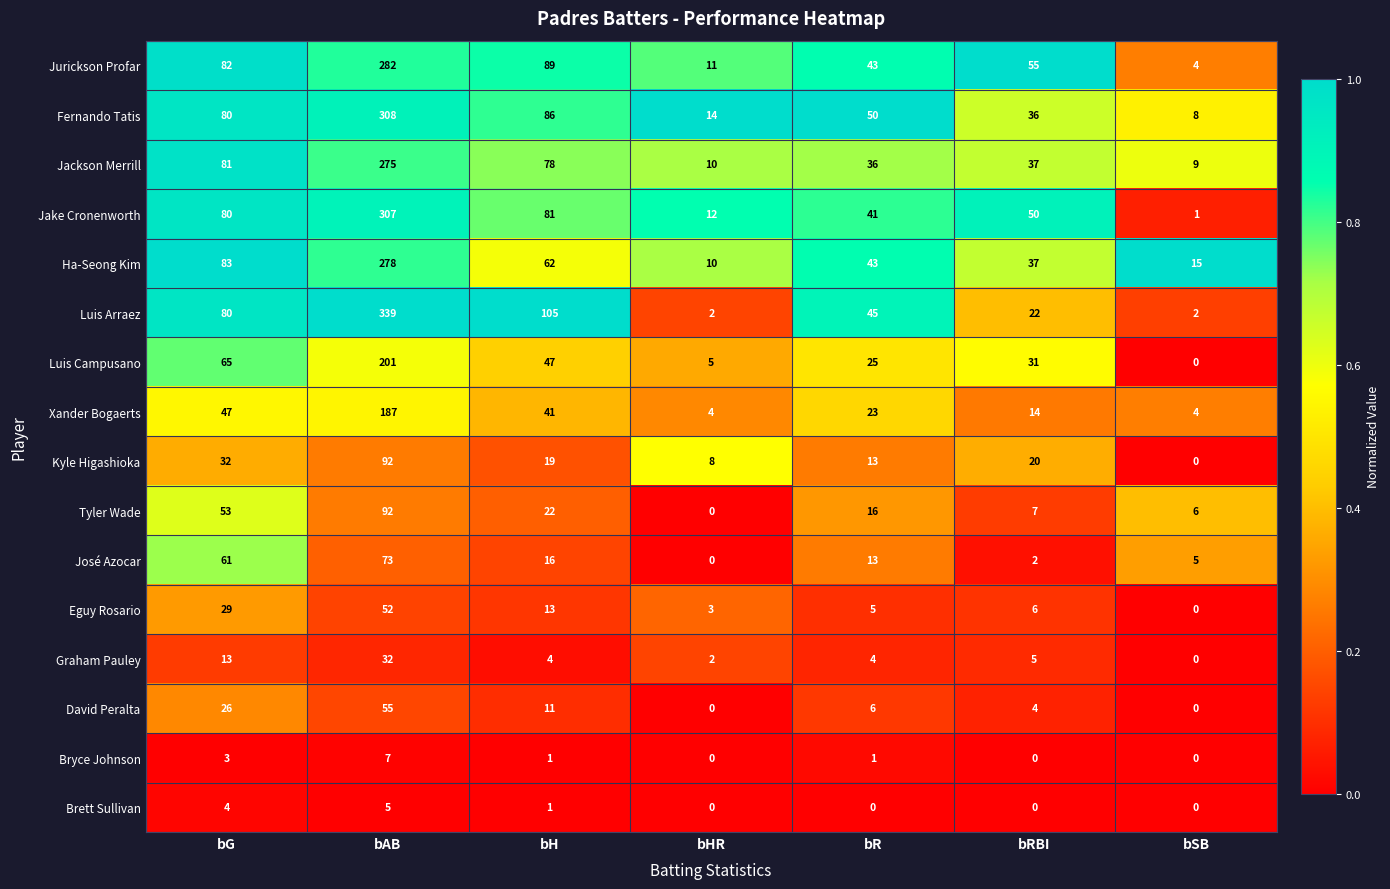

What is the difference between the maximum and minimum values in the Ha-Seong Kim series?

268